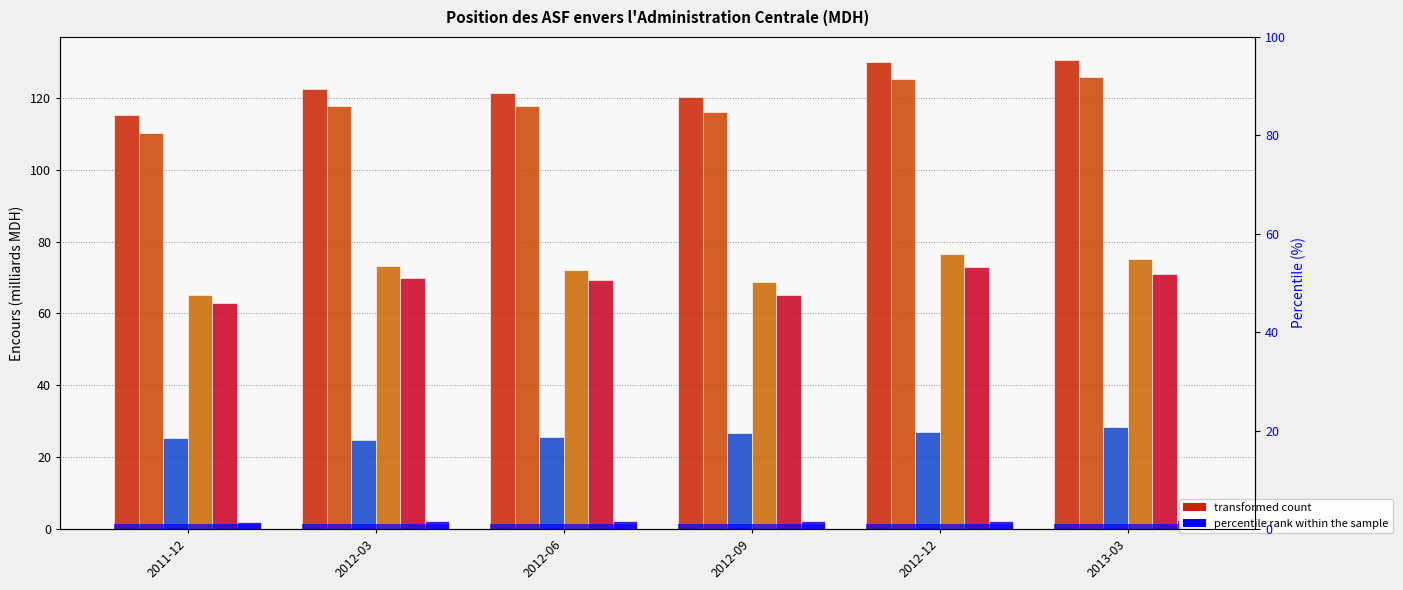

Which has a higher value, 2012-03 or 2013-03?

2013-03